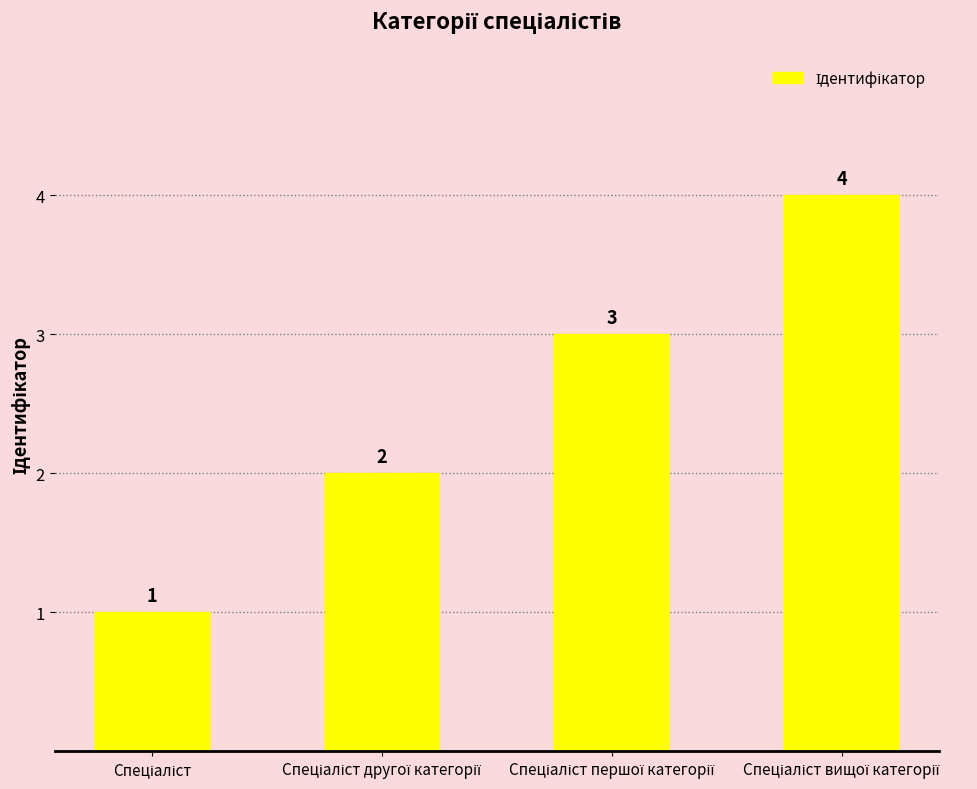

What is the difference between the maximum and minimum values?

3